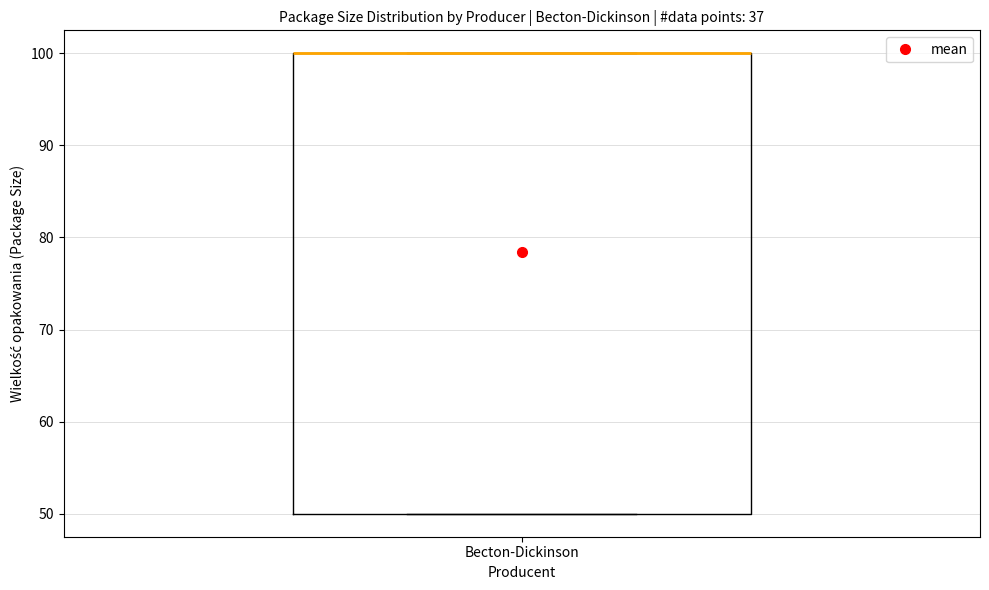

Where is the upper edge of the box for Becton-Dickinson on the y-axis? The values are not printed on the chart, so give them approximately, as read against the axis.

100